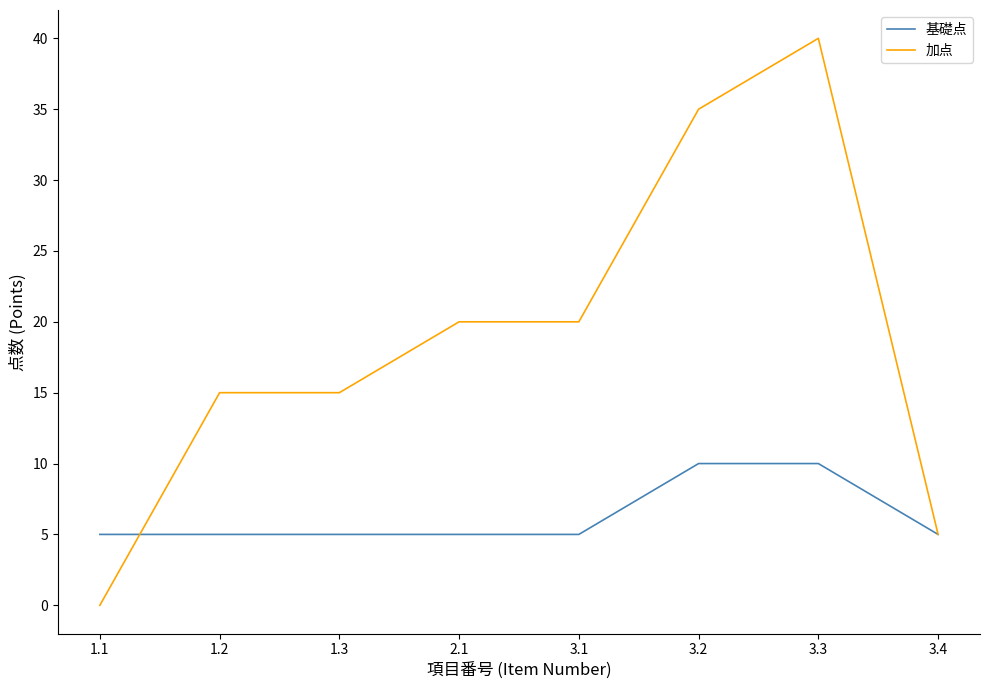

What is the approximate value of 基礎点 at 1.3?

5